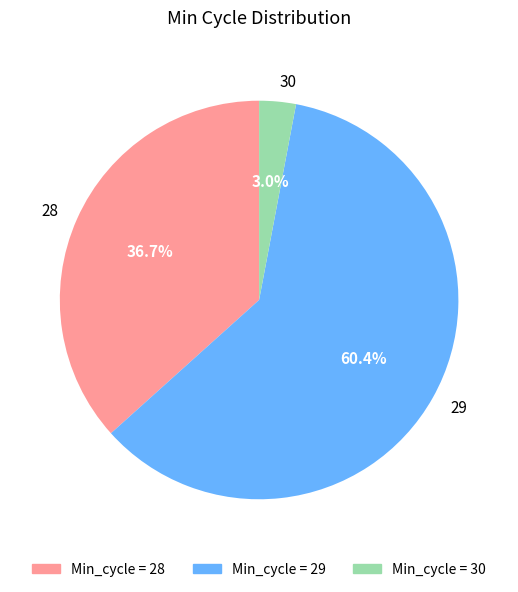

How many slices are in this pie chart?

3